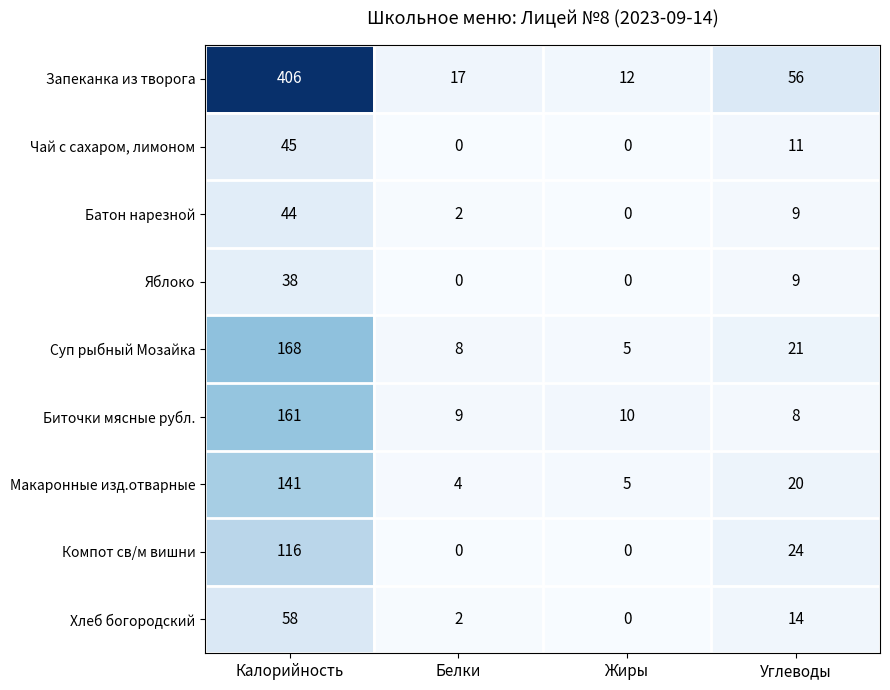

What is the spread (max minus min) of values at Белки?

17